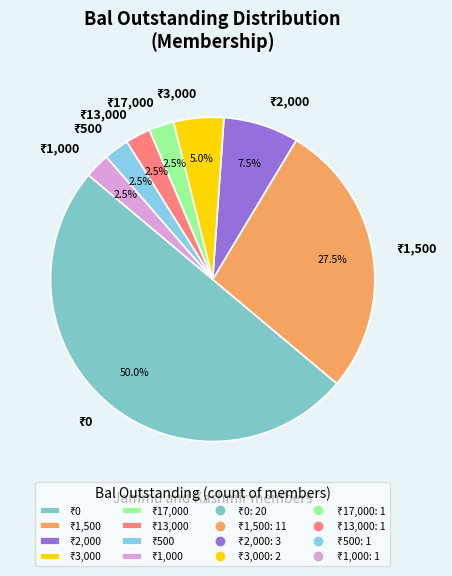

How many segments does this pie chart have?

8